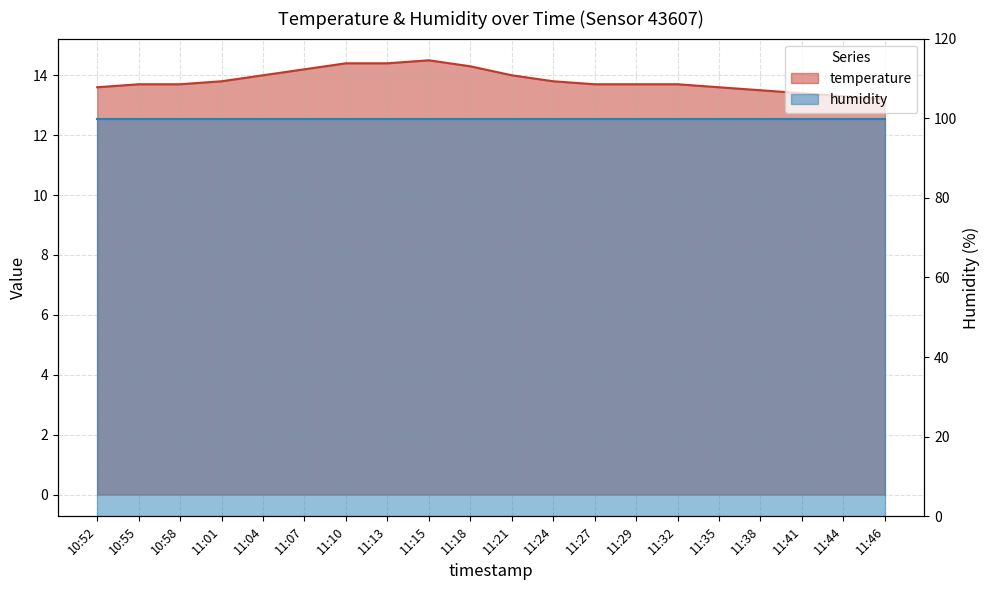

What is the change in value from 11:32 to 11:46?

-0.5